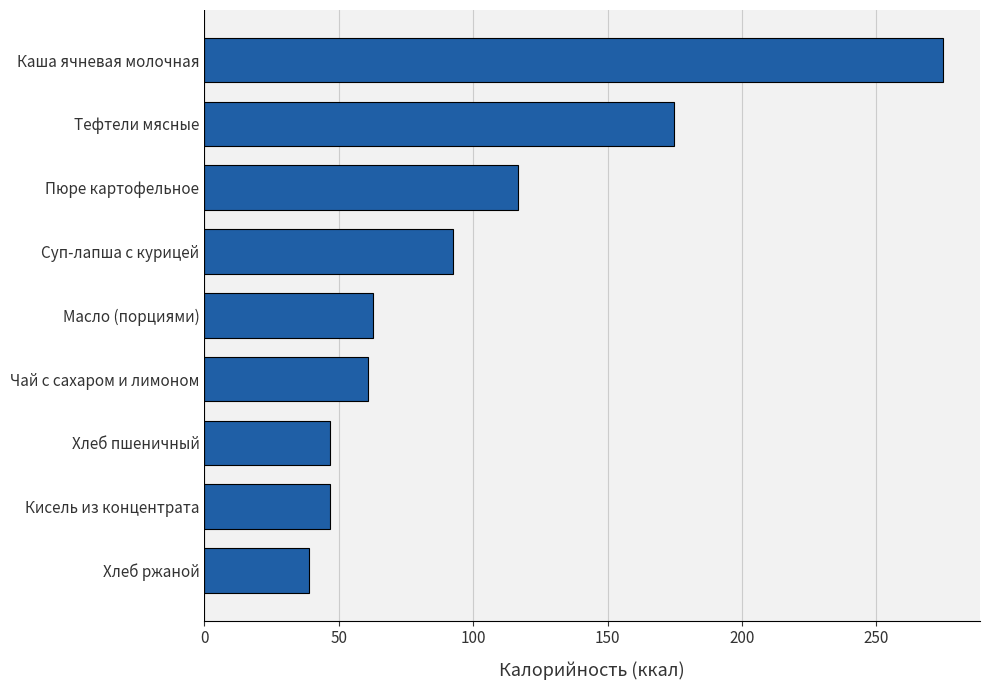

What is the difference between the second highest and second lowest values?

128.0